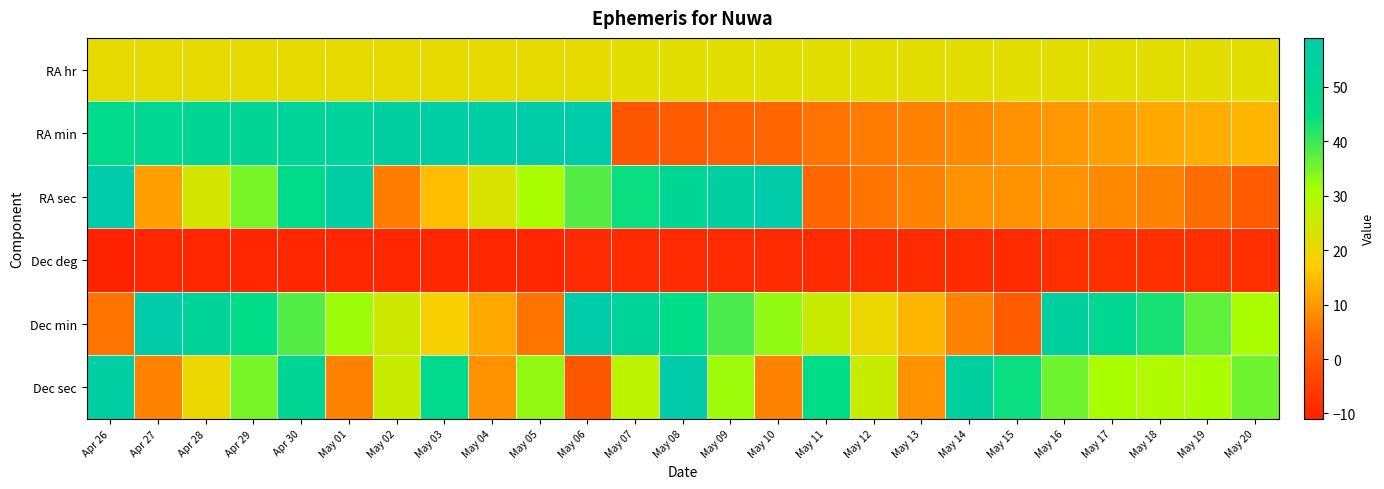

Reading left to right, extract all data points from this chart.

RA hr: Apr 26=21	Apr 27=21	Apr 28=21	Apr 29=21	Apr 30=21	May 01=21	May 02=21	May 03=21	May 04=21	May 05=21	May 06=21	May 07=22	May 08=22	May 09=22	May 10=22	May 11=22	May 12=22	May 13=22	May 14=22	May 15=22	May 16=22	May 17=22	May 18=22	May 19=22	May 20=22
RA min: Apr 26=47	Apr 27=49	Apr 28=50	Apr 29=51	Apr 30=52	May 01=53	May 02=55	May 03=56	May 04=57	May 05=58	May 06=59	May 07=0	May 08=1	May 09=2	May 10=3	May 11=5	May 12=6	May 13=7	May 14=8	May 15=9	May 16=10	May 17=11	May 18=12	May 19=13	May 20=14
RA sec: Apr 26=59	Apr 27=11	Apr 28=24	Apr 29=35	Apr 30=46	May 01=56	May 02=6	May 03=15	May 04=23	May 05=31	May 06=38	May 07=44	May 08=50	May 09=55	May 10=59	May 11=3	May 12=5	May 13=7	May 14=9	May 15=9	May 16=9	May 17=8	May 18=7	May 19=4	May 20=1
Dec deg: Apr 26=-11	Apr 27=-10	Apr 28=-10	Apr 29=-10	Apr 30=-10	May 01=-10	May 02=-10	May 03=-10	May 04=-10	May 05=-10	May 06=-9	May 07=-9	May 08=-9	May 09=-9	May 10=-9	May 11=-9	May 12=-9	May 13=-9	May 14=-9	May 15=-9	May 16=-8	May 17=-8	May 18=-8	May 19=-8	May 20=-8
Dec min: Apr 26=5	Apr 27=59	Apr 28=52	Apr 29=45	Apr 30=38	May 01=32	May 02=25	May 03=18	May 04=12	May 05=5	May 06=59	May 07=52	May 08=45	May 09=39	May 10=33	May 11=26	May 12=20	May 13=14	May 14=7	May 15=1	May 16=55	May 17=49	May 18=43	May 19=37	May 20=31
Dec sec: Apr 26=56	Apr 27=7	Apr 28=20	Apr 29=35	Apr 30=50	May 01=7	May 02=26	May 03=47	May 04=9	May 05=33	May 06=0	May 07=28	May 08=59	May 09=32	May 10=7	May 11=45	May 12=26	May 13=9	May 14=55	May 15=44	May 16=36	May 17=31	May 18=30	May 19=31	May 20=36